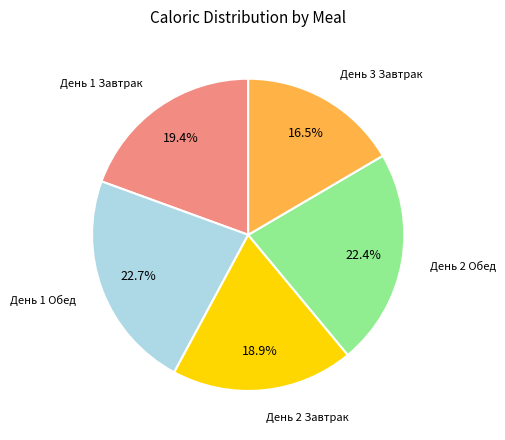

Does any single category account for the majority?

No